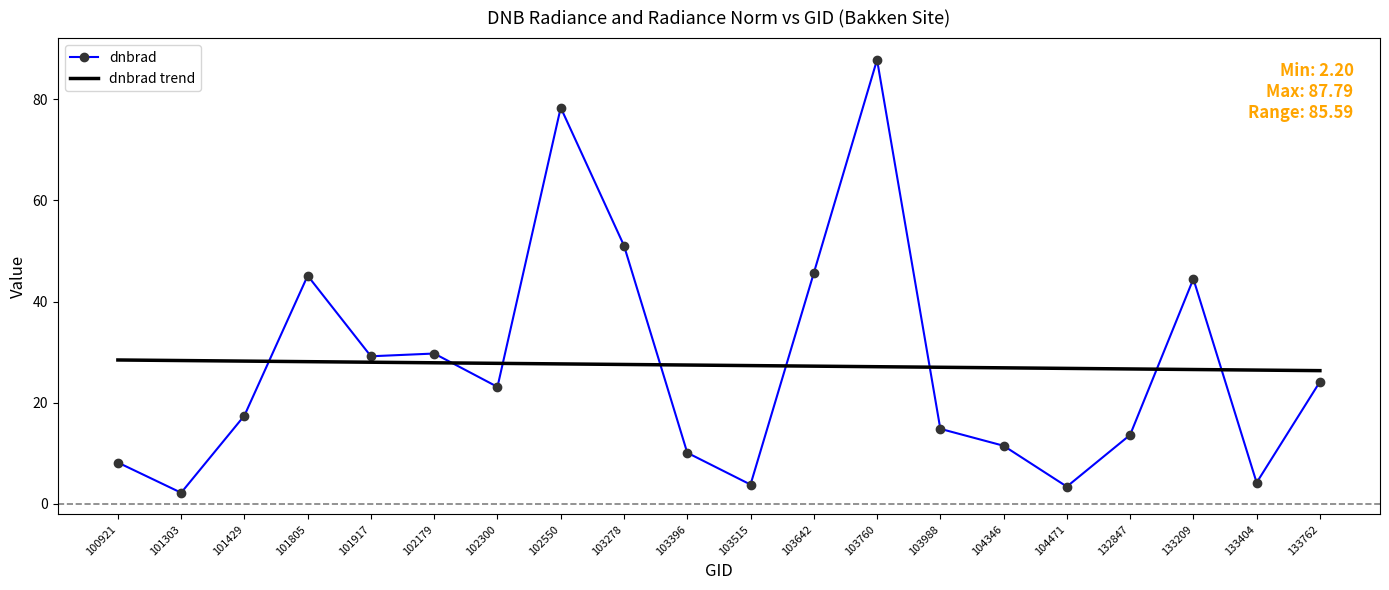

What is the highest value of the dnbrad series?

87.8